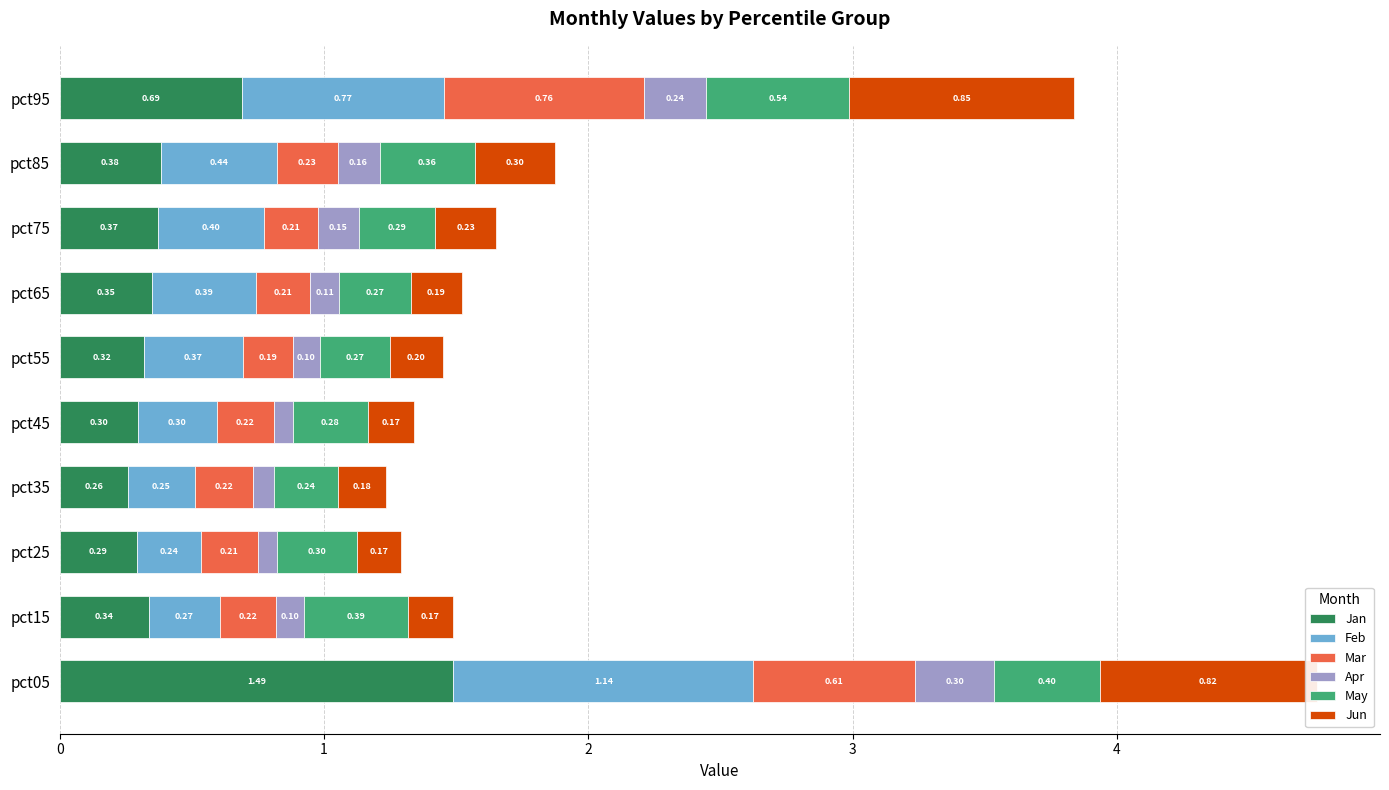

At which category is the sum across all series the highest?

pct05